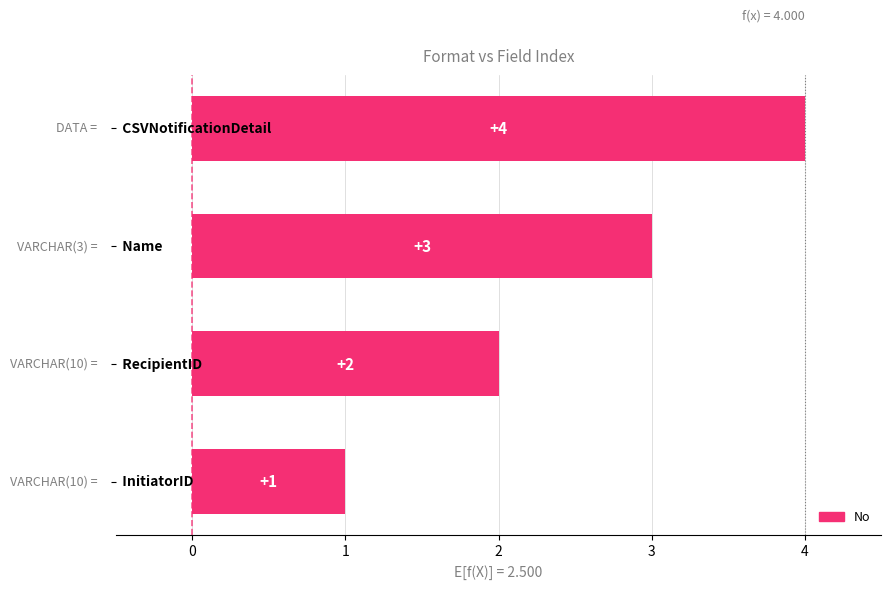

What is the difference between the maximum and minimum values?

3